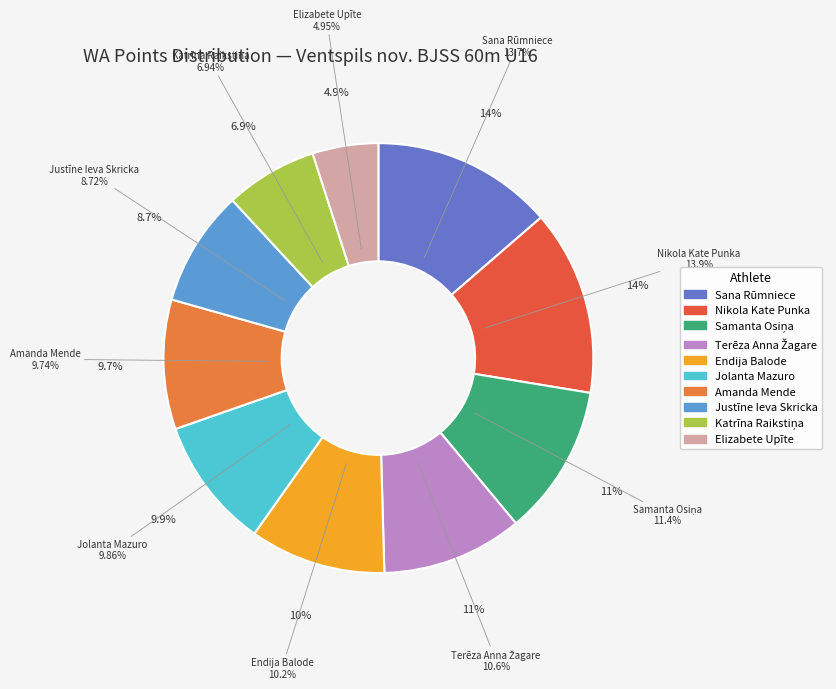

Which category has the biggest portion of the pie?

Nikola Kate Punka